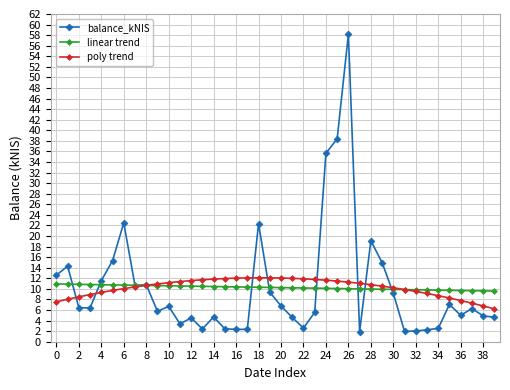

True or false: balance_kNIS has more than 1 points higher than both neighbors.

True